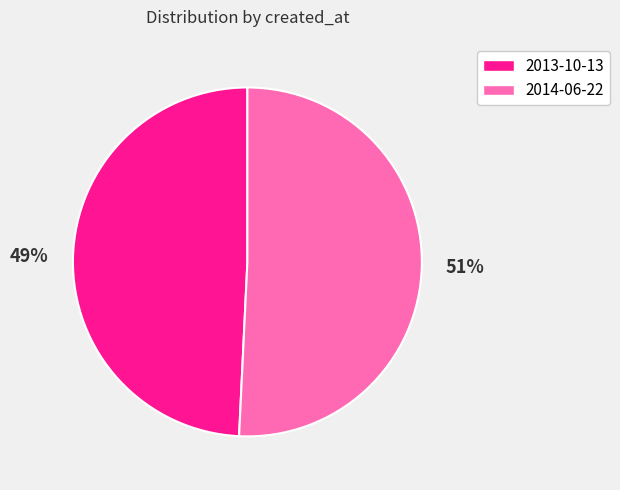

Do 2014-06-22 and 2013-10-13 together represent more than half of the pie?

Yes